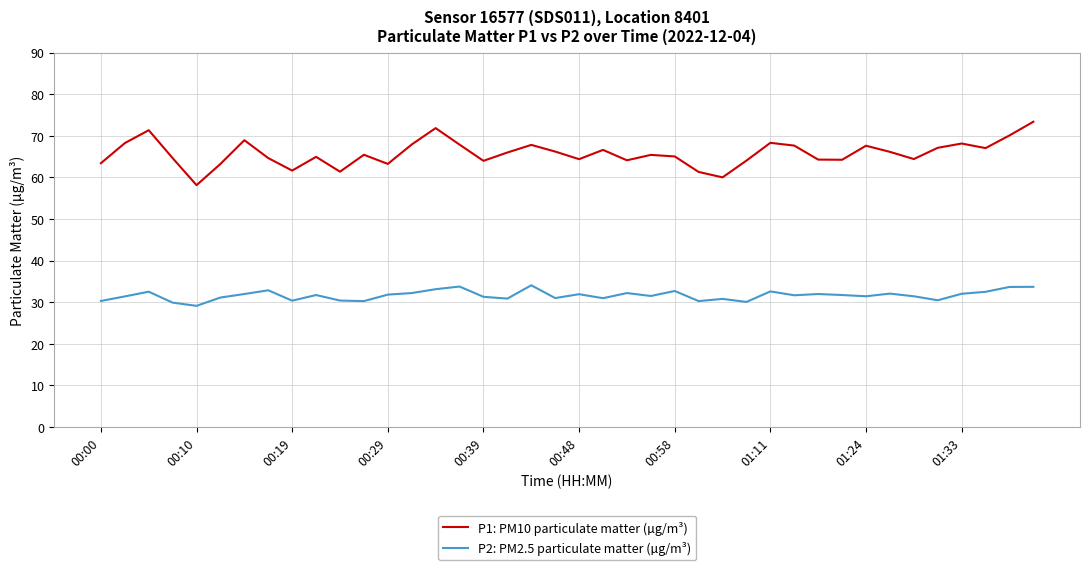

Which series has the widest spread of values?

P1: PM10 particulate matter (µg/m³)